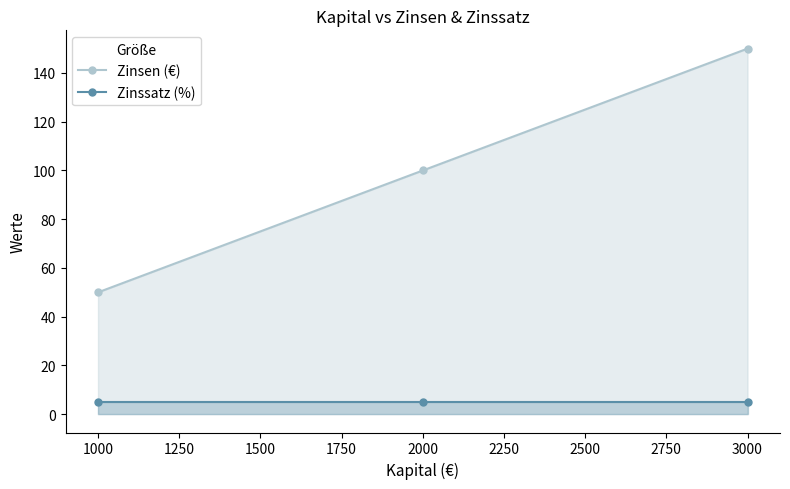

What is the spread (max minus min) of values at 1000?

45